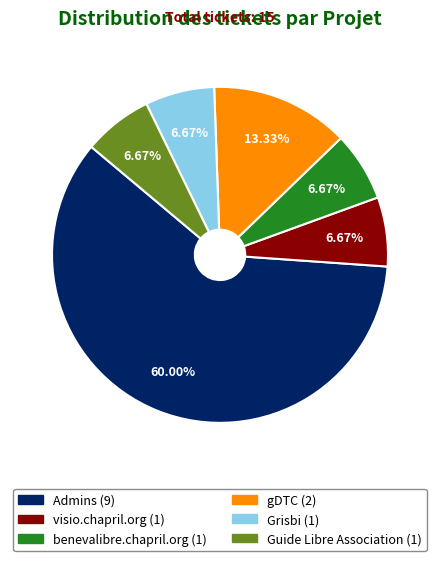

Do benevalibre.chapril.org and gDTC together represent more than half of the pie?

No